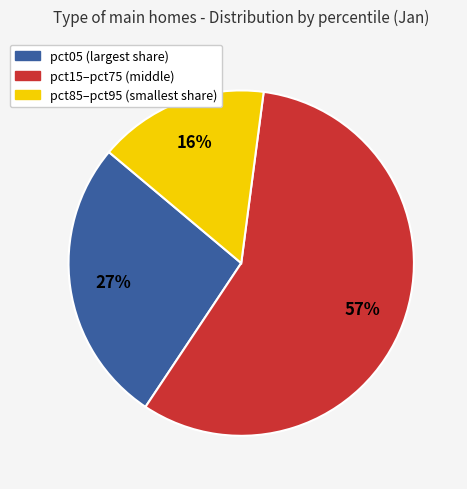

How many segments does this pie chart have?

3